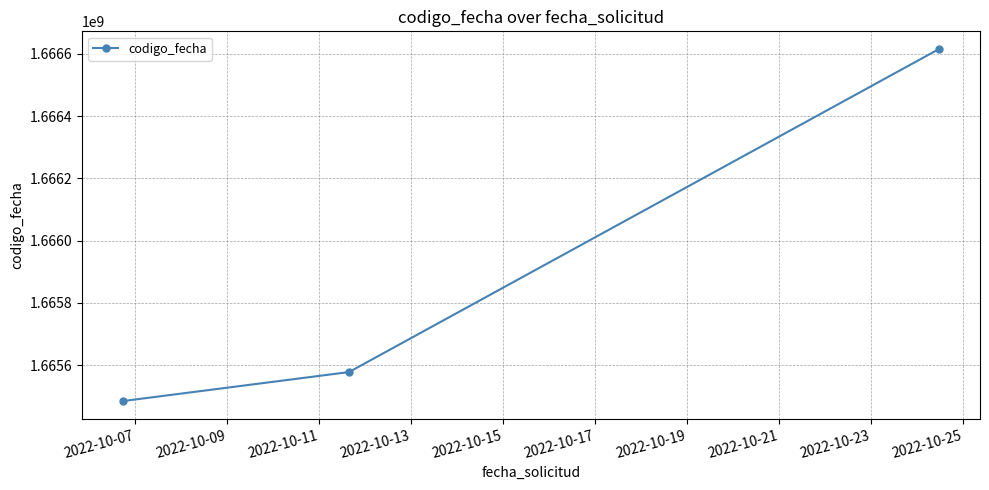

What is the sum of all values?

4997678874